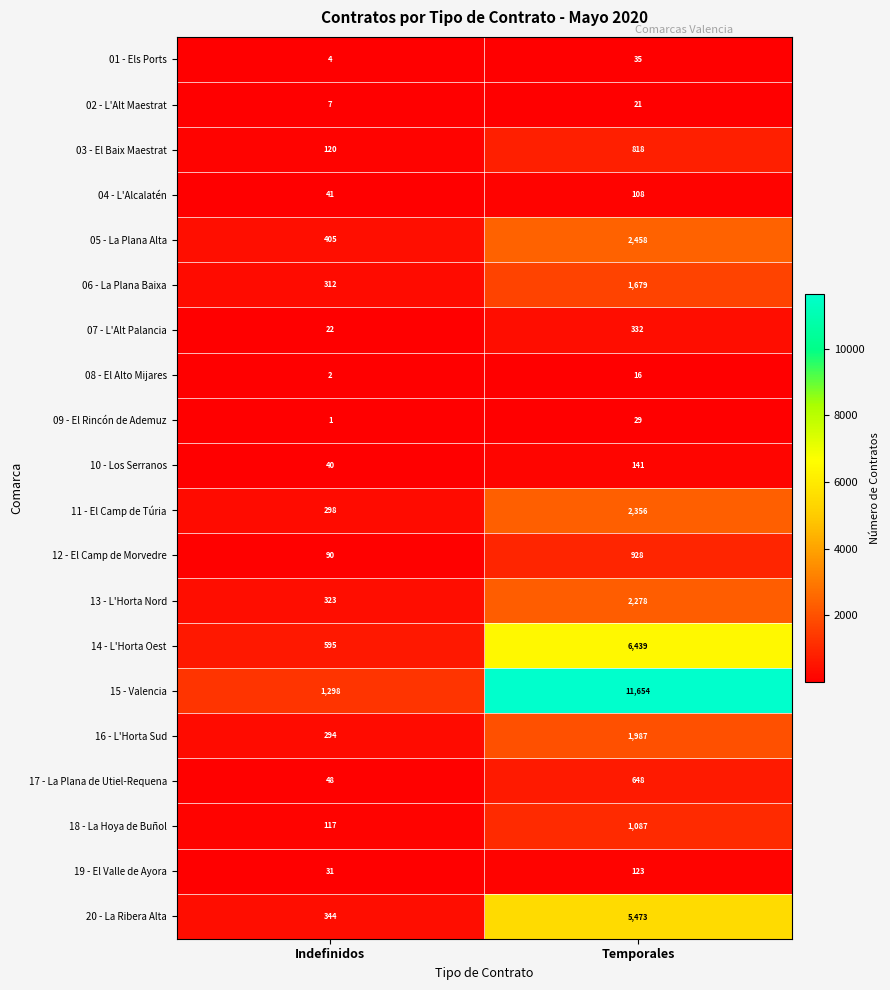

What is the spread (max minus min) of values at Temporales?

11638